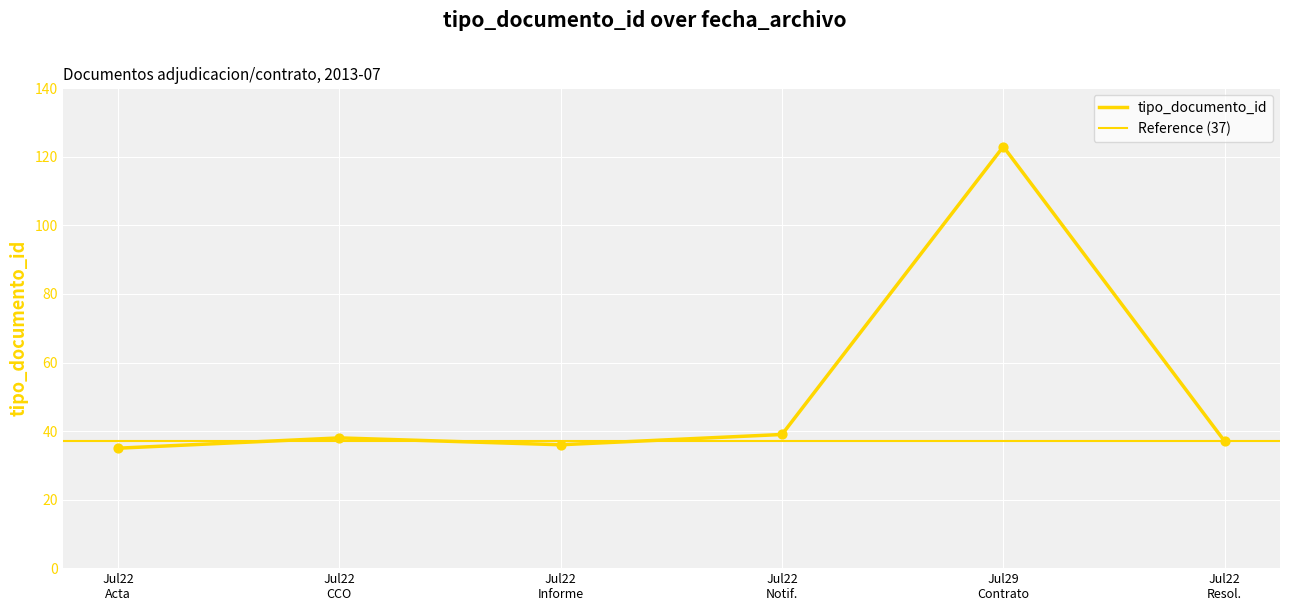

Which has a higher value, Jul22 Notif. or Jul22 Acta?

Jul22 Notif.